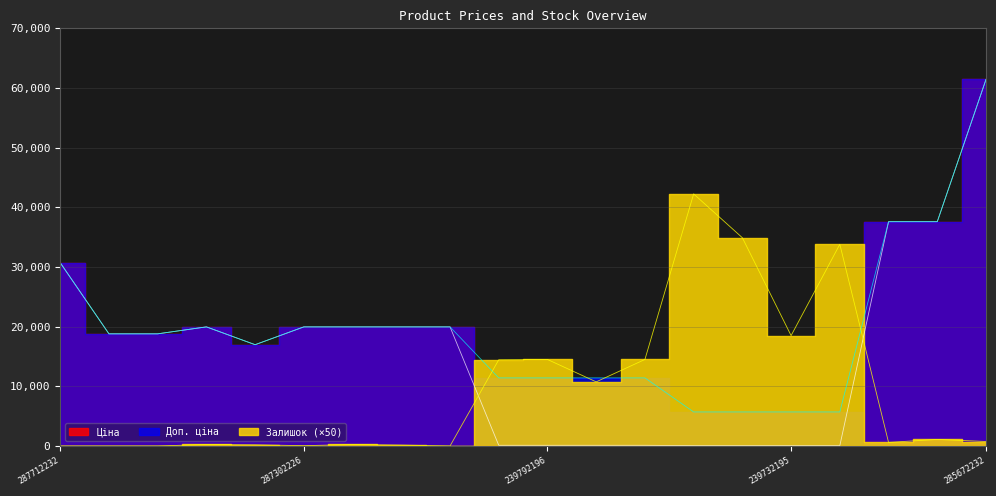

Which category has the lowest value in the Доп. ціна series?

239752197